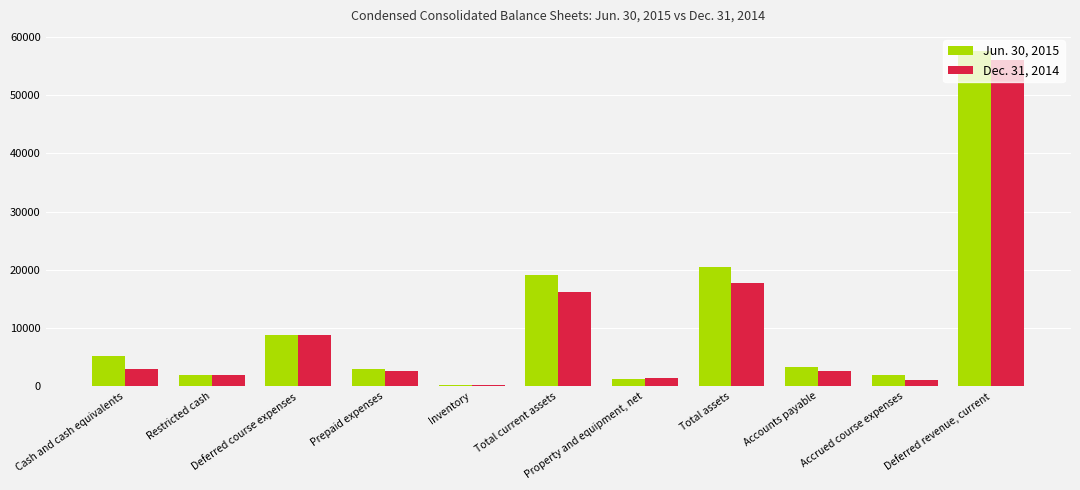

Reading right to left, what are all the values shown in this chart?

Jun. 30, 2015: 57671	1837	3241	20536	1285	19043	194	3008	8767	1978	5096
Dec. 31, 2014: 56140	1060	2620	17727	1324	16186	161	2528	8722	1843	2932